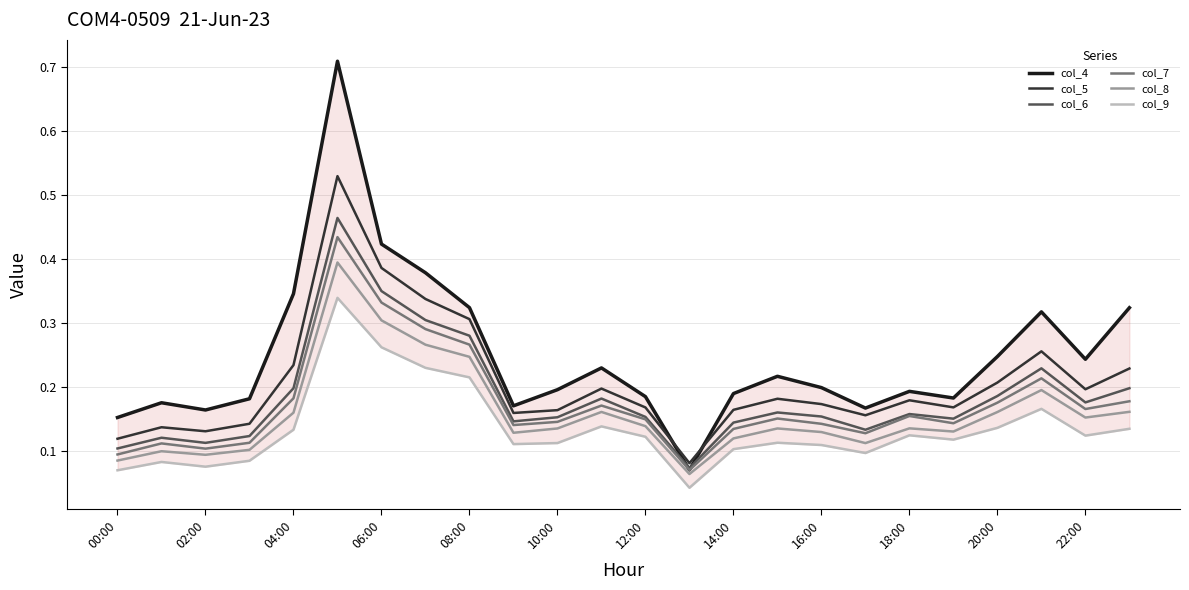

How many lines are shown in the chart?

6